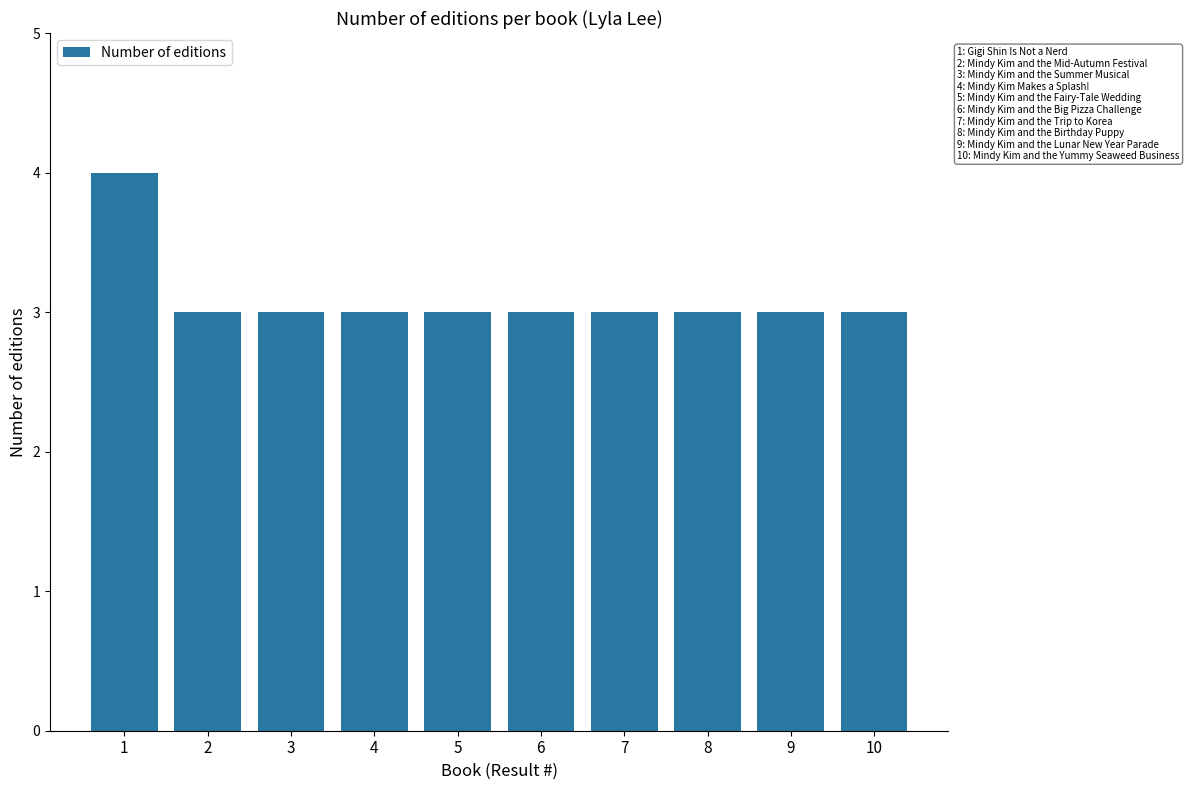

True or false: the data shows 3 at 6.

True